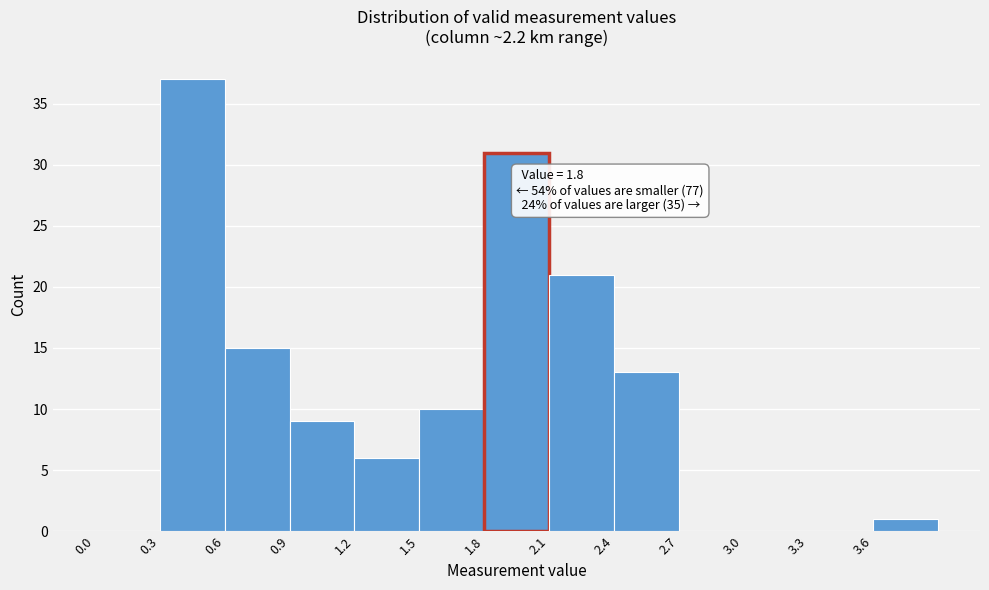

Over which range of the x-axis is the bar tallest?

0.3 to 0.6